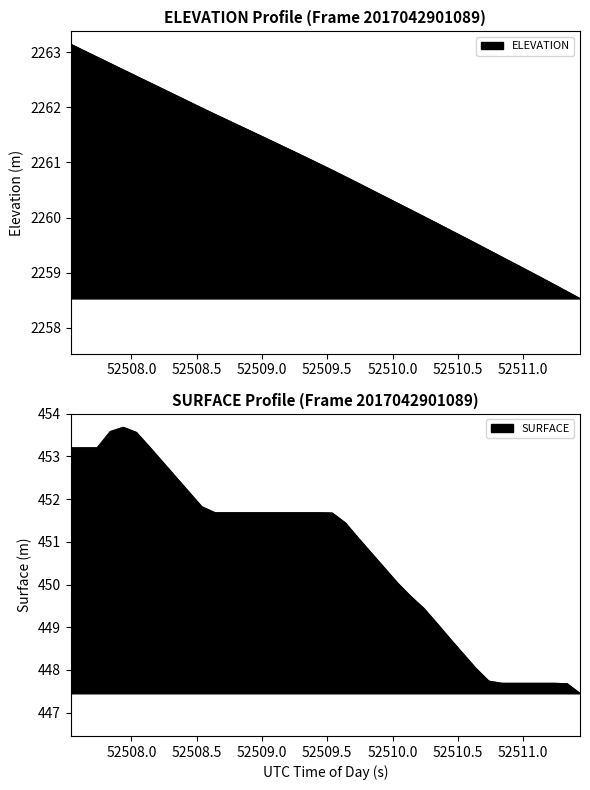

Reading left to right, list all the values displayed in this chart.

ELEVATION: 2263.1	2263.0	2262.9	2262.8	2262.7	2262.6	2262.5	2262.3	2262.2	2262.1	2262.0	2261.9	2261.8	2261.7	2261.5	2261.4	2261.3	2261.2	2261.1	2261.0	2260.9	2260.7	2260.6	2260.5	2260.4	2260.3	2260.1	2260.0	2259.9	2259.8	2259.7	2259.5	2259.4	2259.3	2259.2	2259.0	2258.9	2258.8	2258.7	2258.5
SURFACE: 453.2	453.2	453.2	453.6	453.7	453.6	453.2	452.9	452.5	452.2	451.8	451.7	451.7	451.7	451.7	451.7	451.7	451.7	451.7	451.7	451.7	451.4	451.1	450.7	450.4	450.0	449.7	449.4	449.1	448.7	448.4	448.0	447.7	447.7	447.7	447.7	447.7	447.7	447.7	447.4